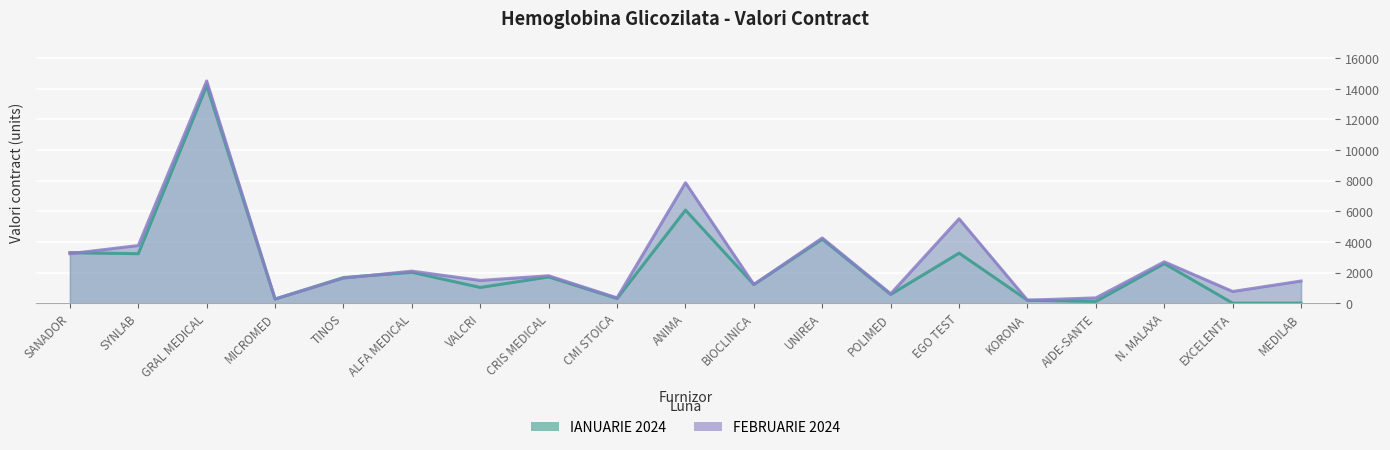

Is it true that FEBRUARIE 2024 equals 269 at EXCELENTA?

False